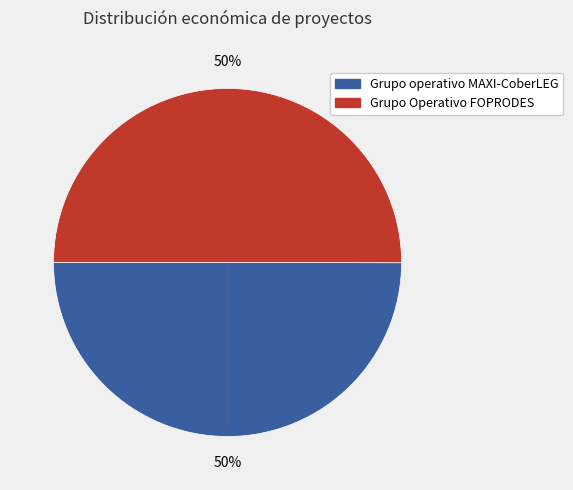

What percentage is the Grupo Operativo FOPRODES slice, to the nearest percent?

50%